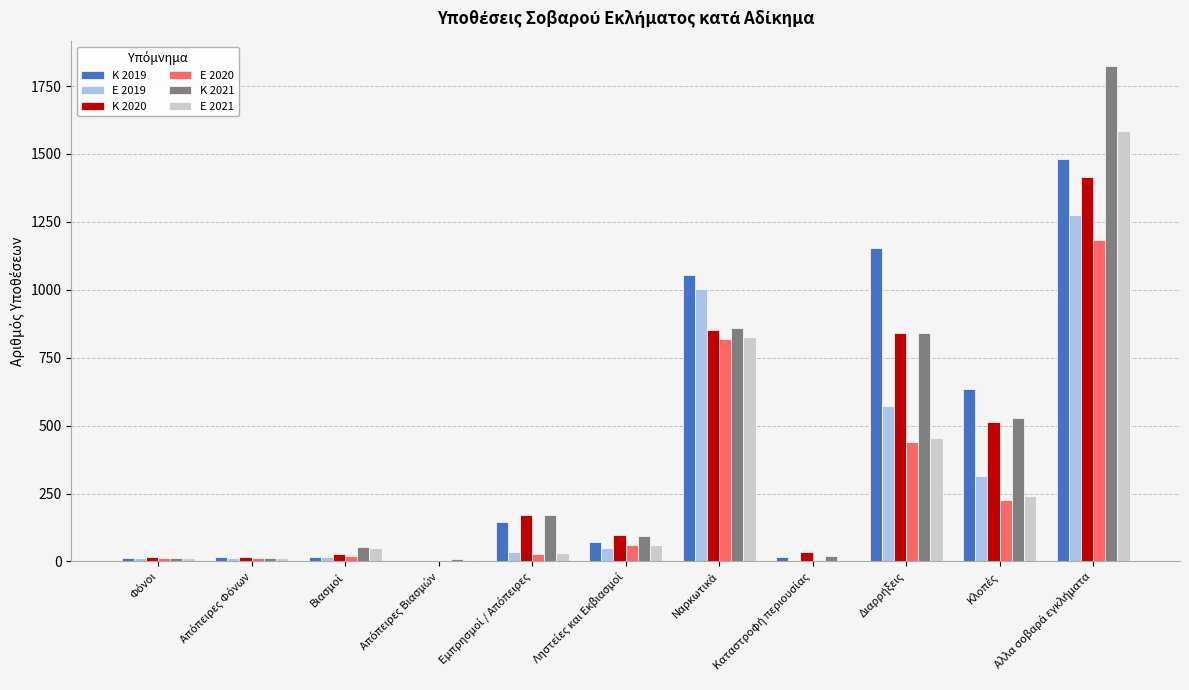

What is the highest value of the Ε 2020 series?

1183